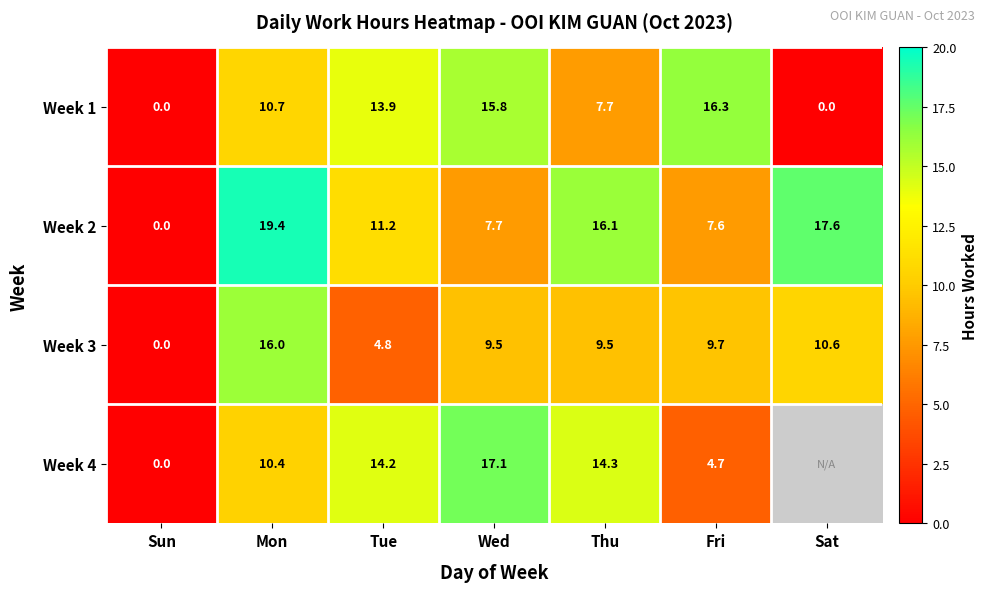

Where does the Week 3 series first go above 9?

Mon